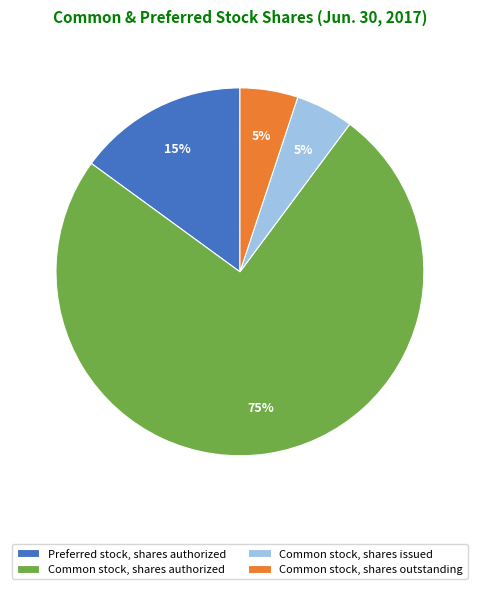

Is the sum of Common stock, shares issued and Preferred stock, shares authorized greater than half?

No